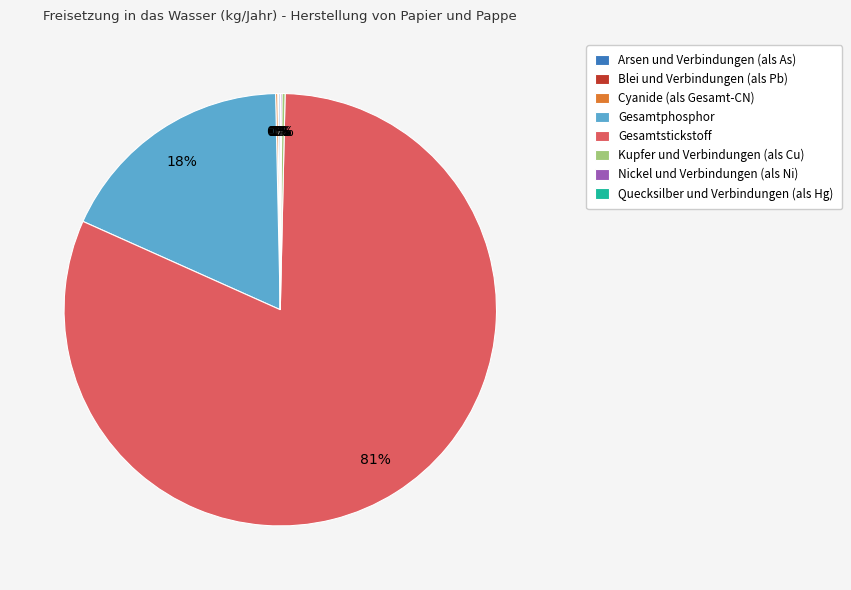

What is the majority slice?

Gesamtstickstoff